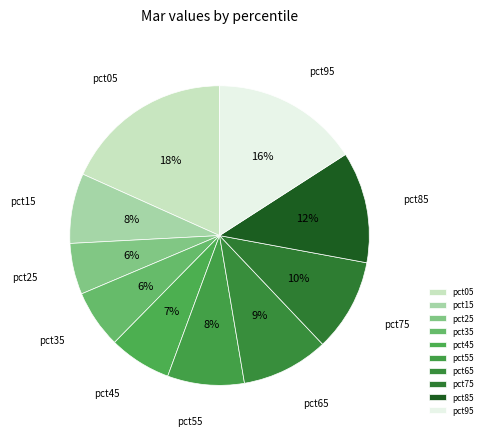

Count the number of slices in the pie.

10